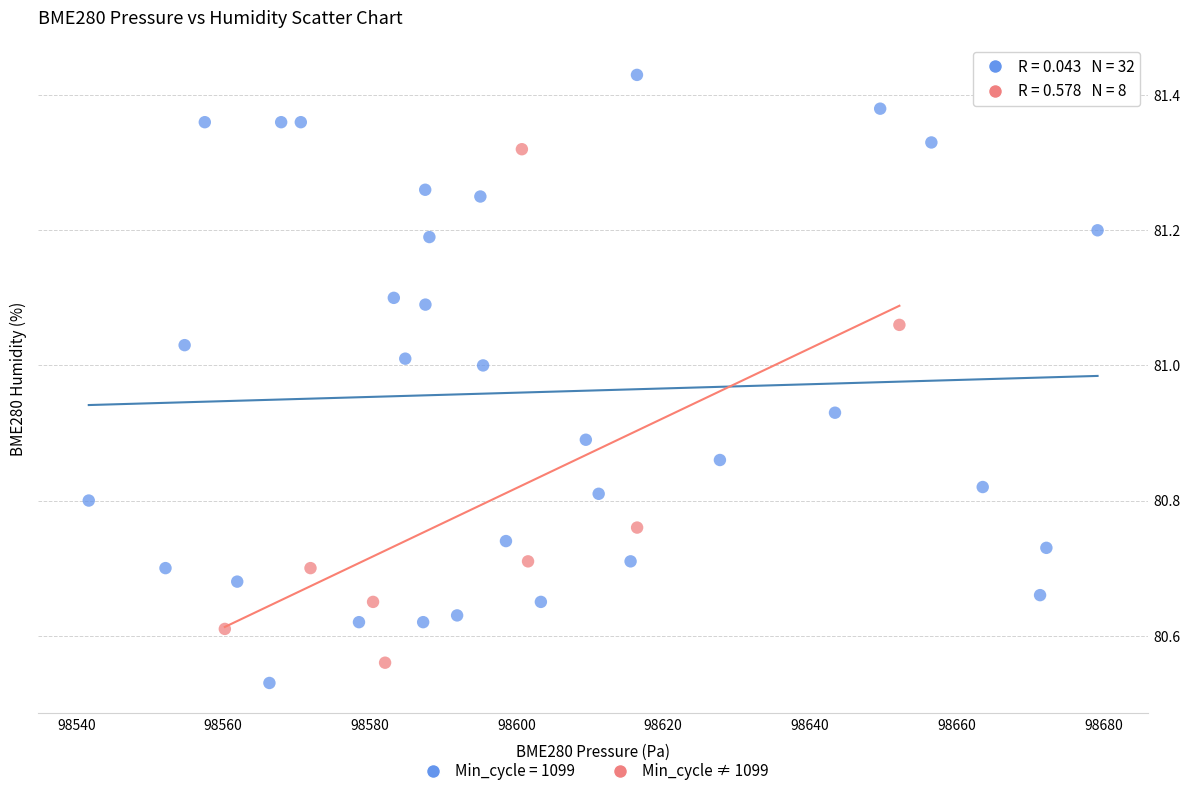

Which series reaches the maximum Y coordinate?

Min_cycle = 1099